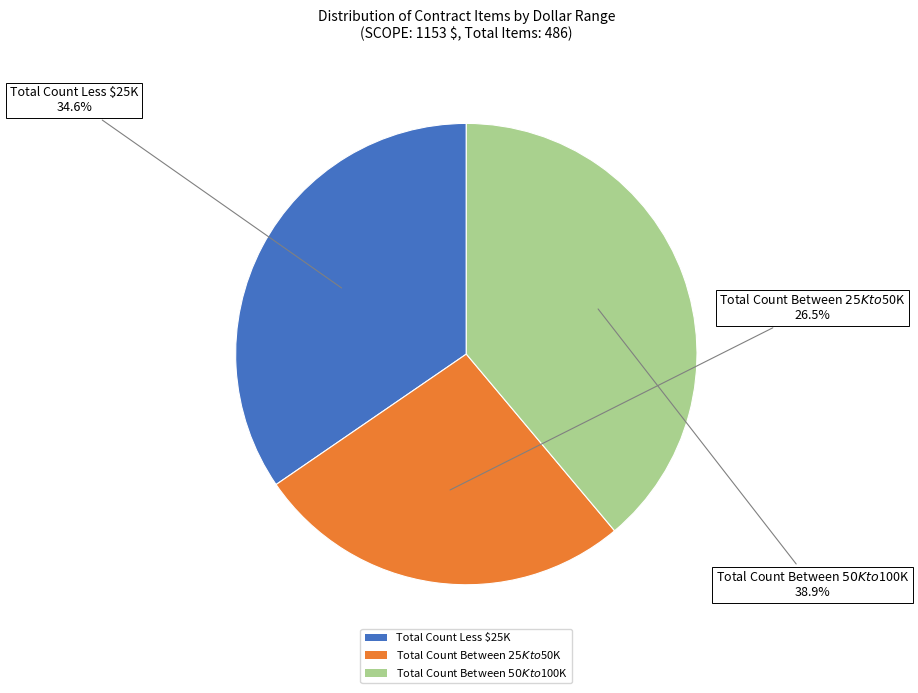

Rank the categories by value from lowest to highest.

Total Count Between $25K to $50K, Total Count Less $25K, Total Count Between $50K to $100K